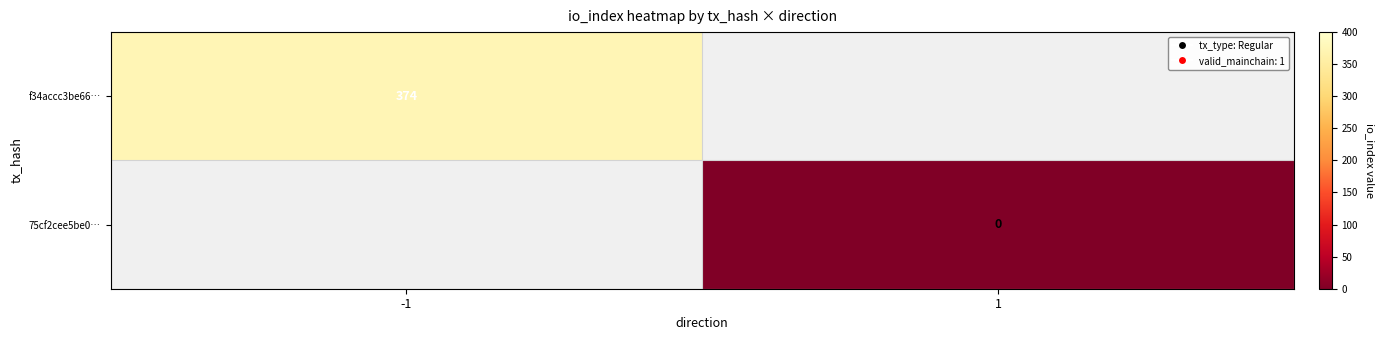

True or false: f34accc3be66… has a value of 374 at -1.

True